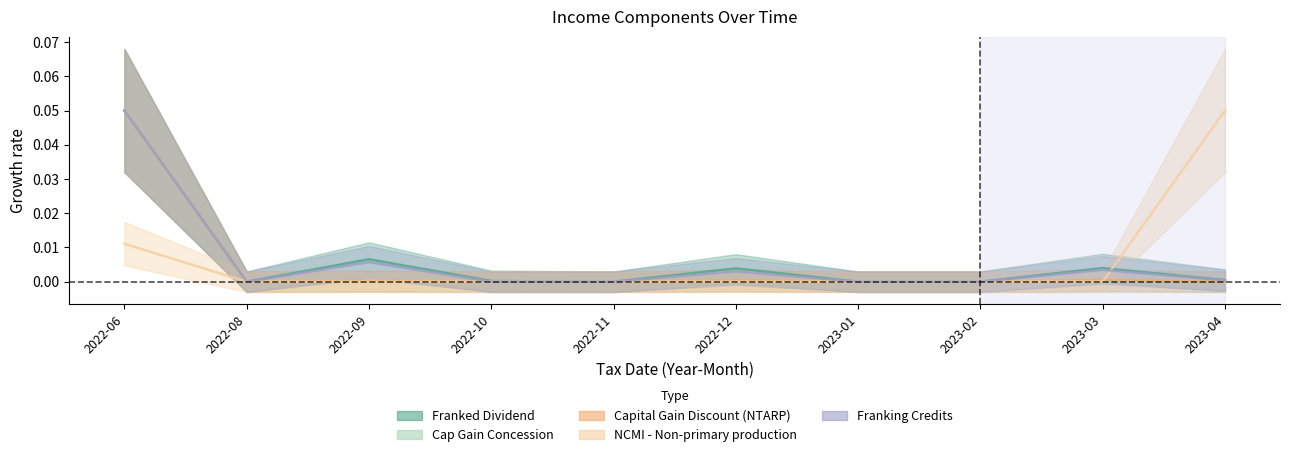

Between 2022-06 and 2023-02, which series saw the biggest shift?

Franked Dividend